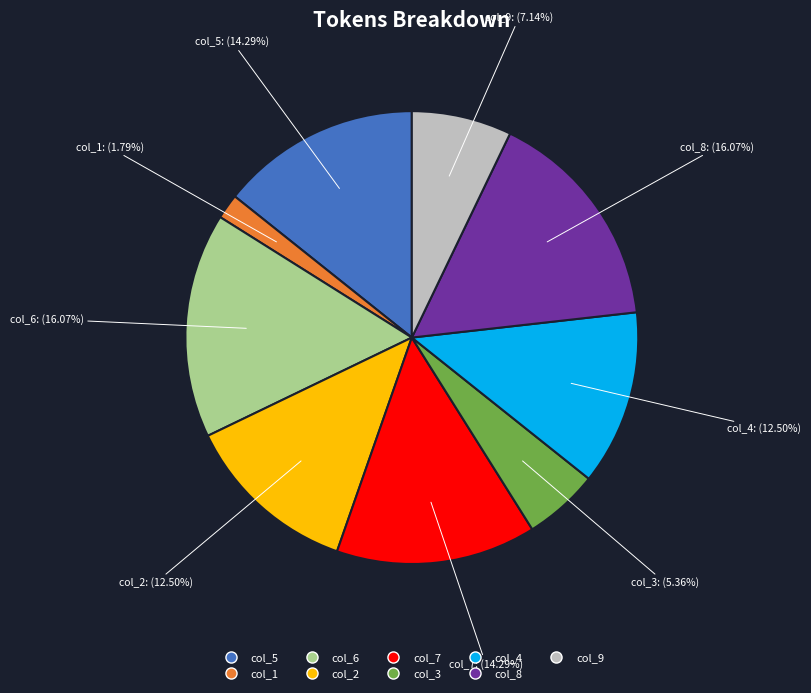

Does any single category account for the majority?

No